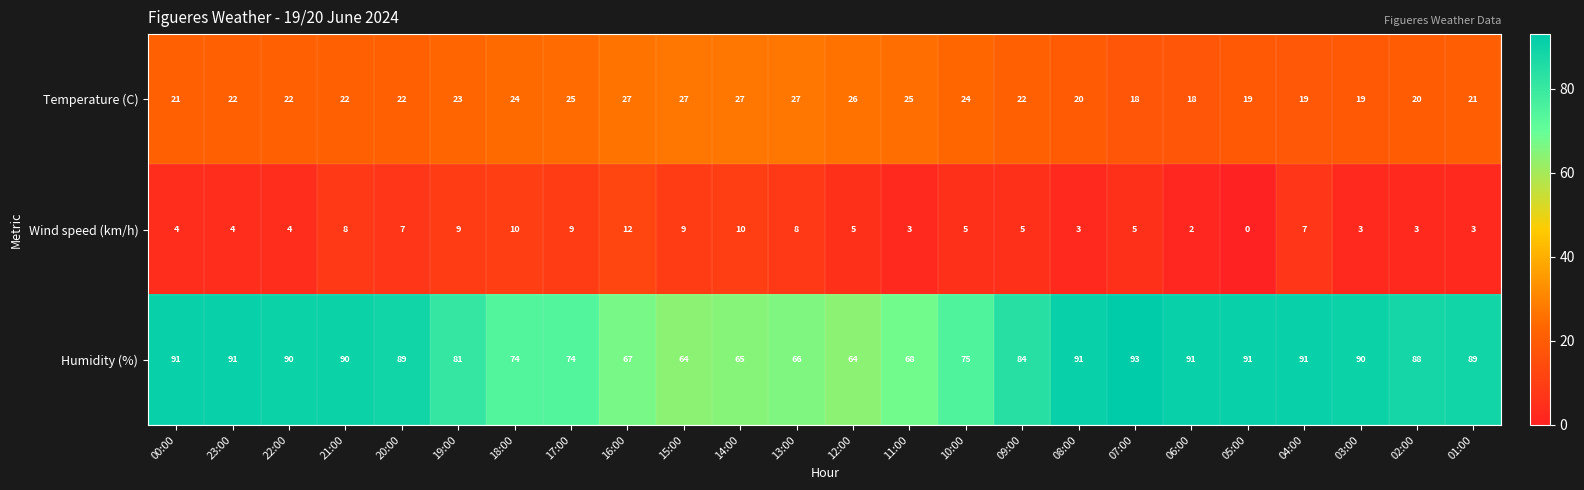

Count the number of data series in this chart.

3